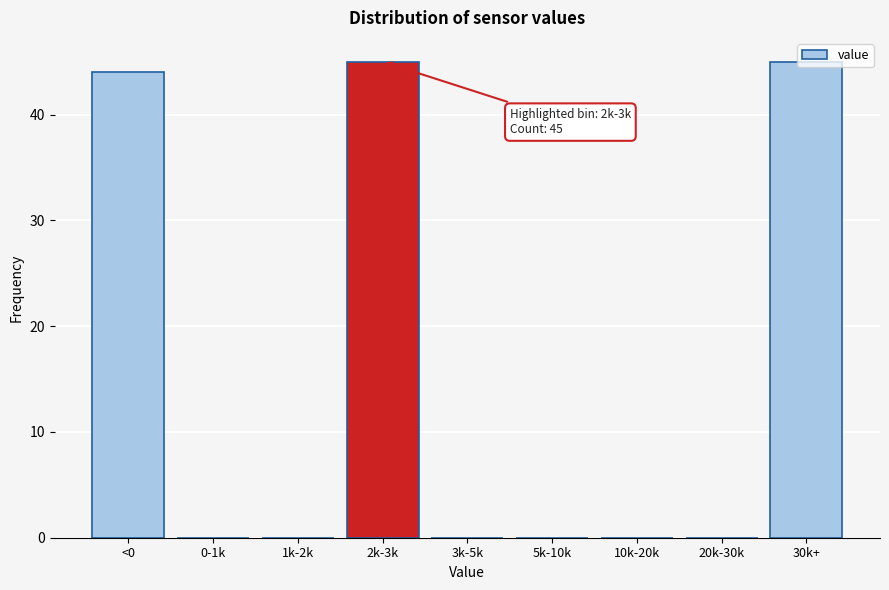

Which has a higher value, 3k-5k or 2k-3k?

2k-3k